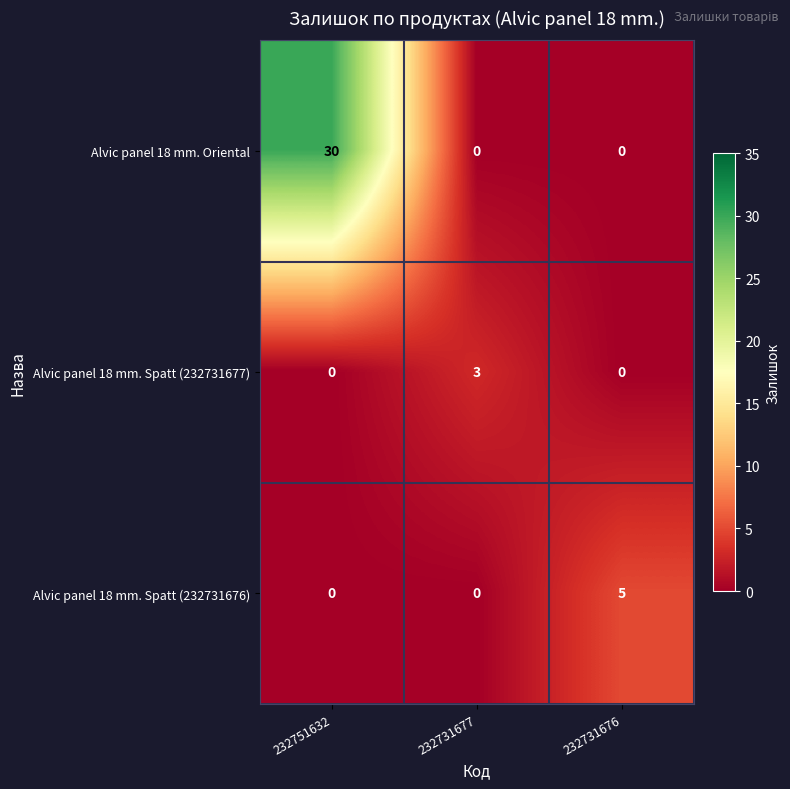

At which category does the chart reach its peak across all series?

232751632